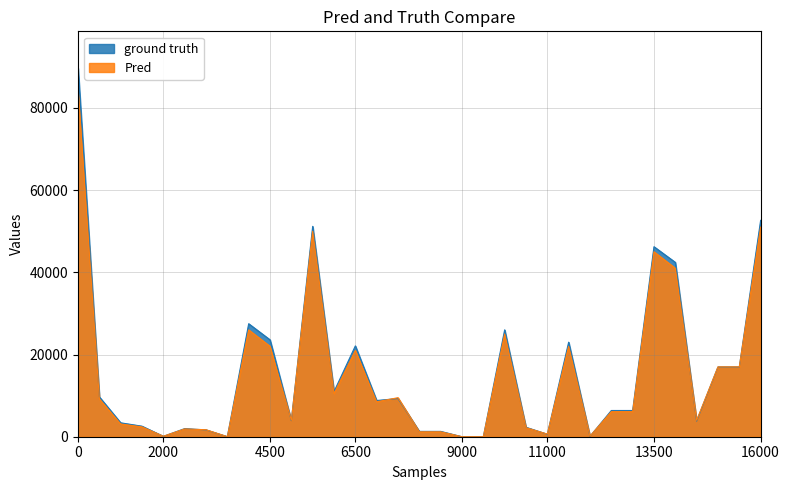

What is the highest value of the ground truth series?

89672